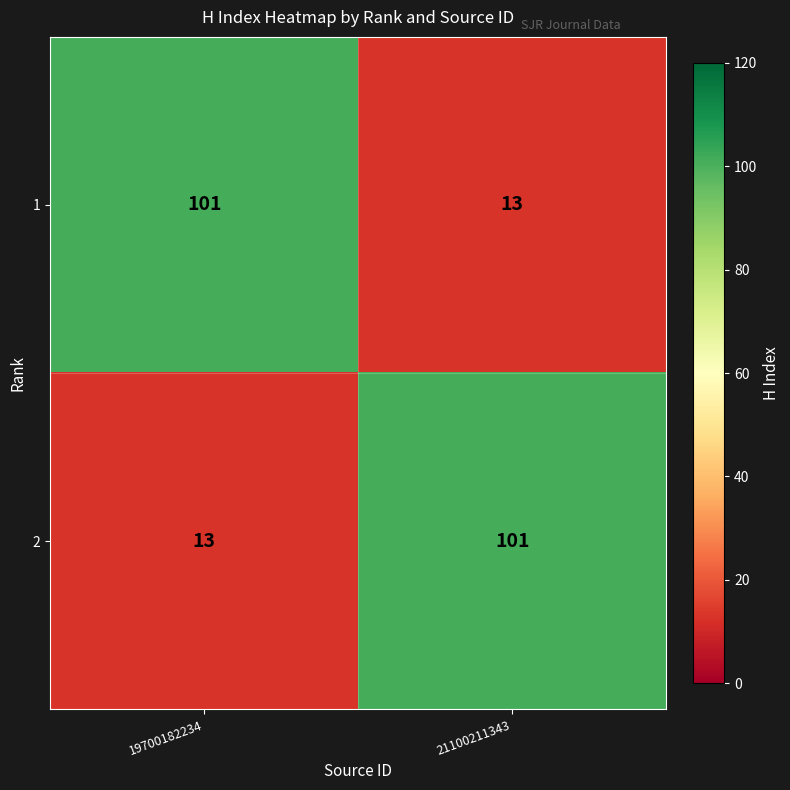

What is the highest value of the 1 series?

101